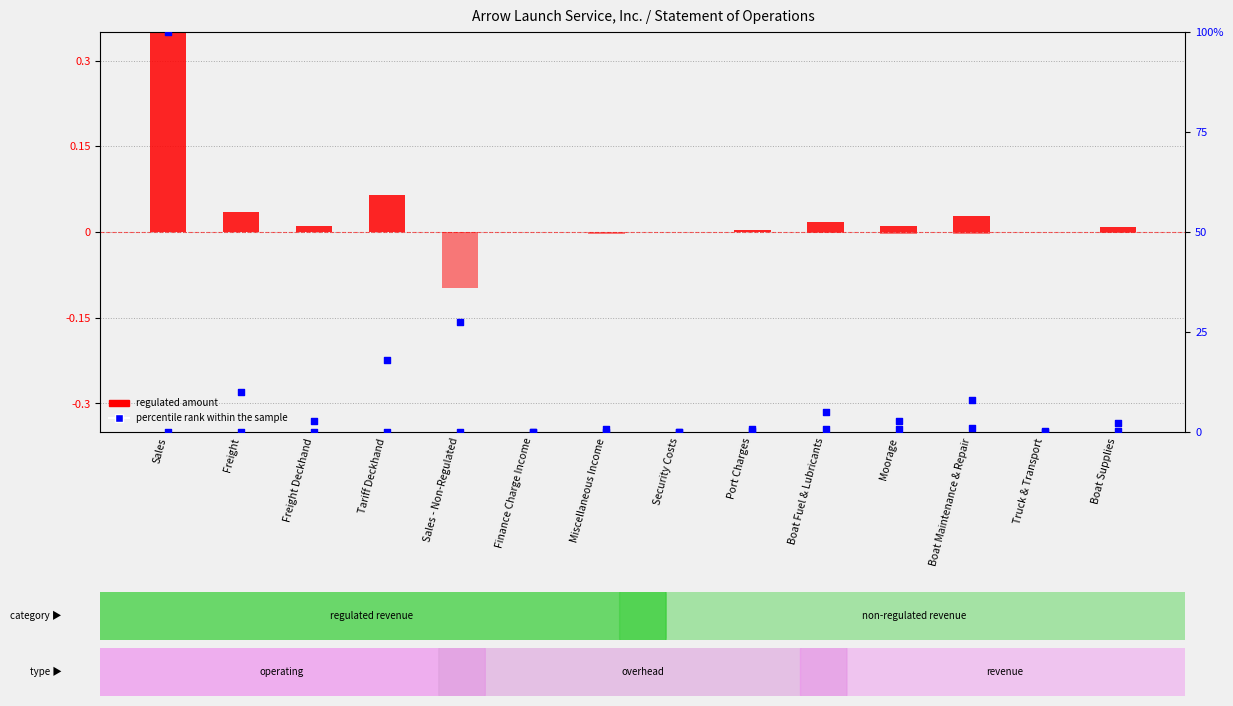

At which category is the sum across all series the highest?

Sales